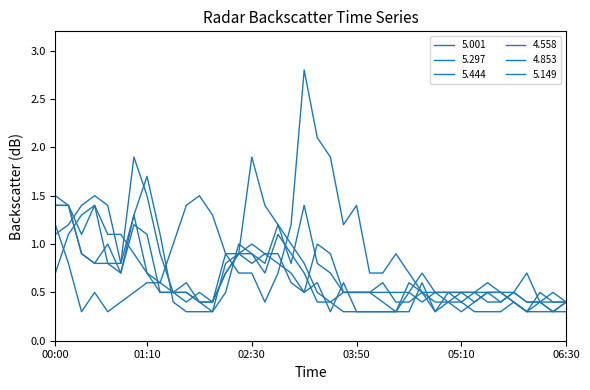

How many interior local peaks does the 5.444 series have?

7